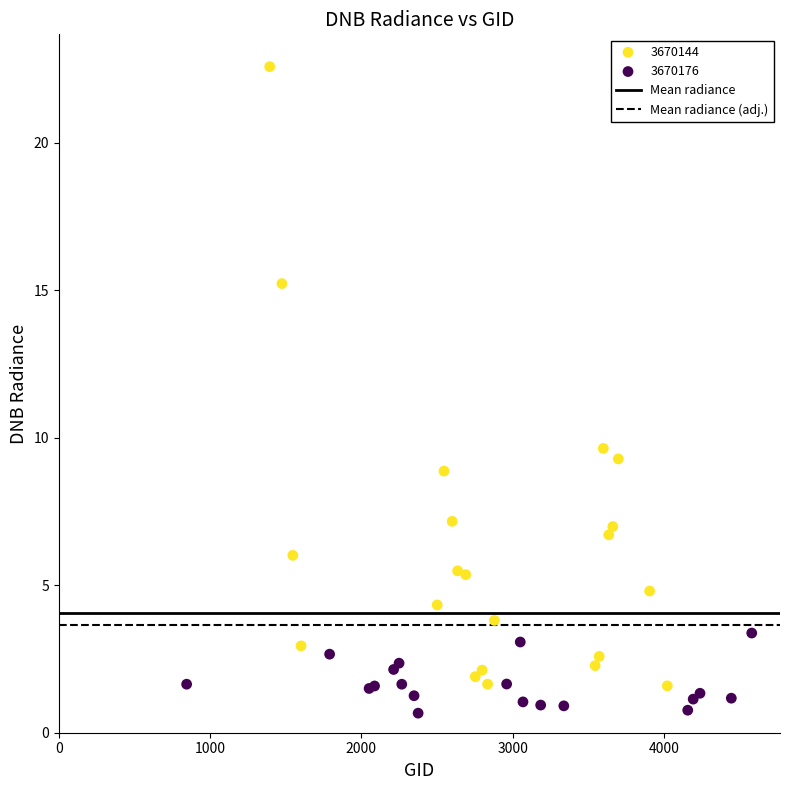

Which series reaches the maximum Y coordinate?

3670144